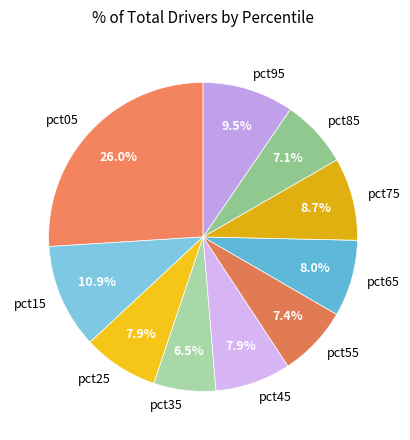

What is the largest slice in the pie chart?

pct05